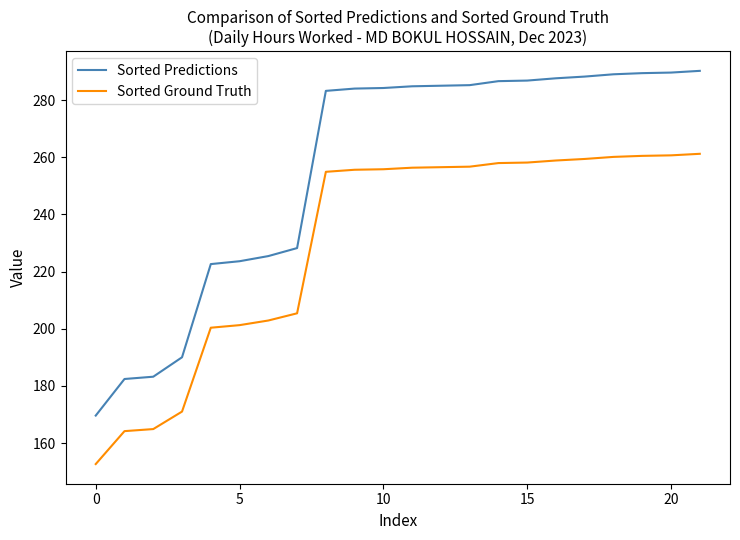

True or false: Sorted Ground Truth and Sorted Predictions cross at least once.

False